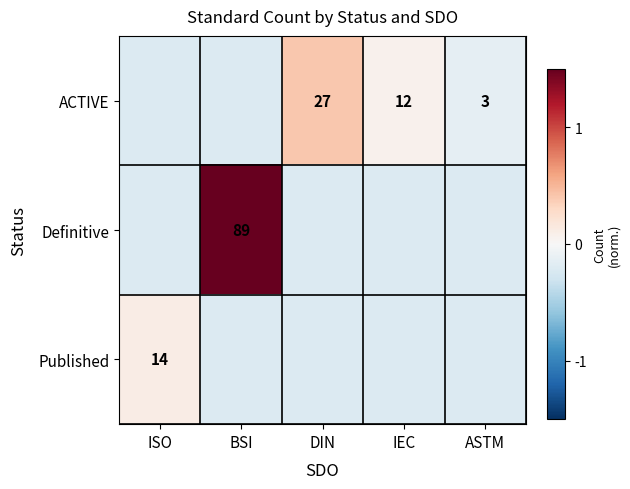

Which has a higher value, IEC or DIN?

DIN